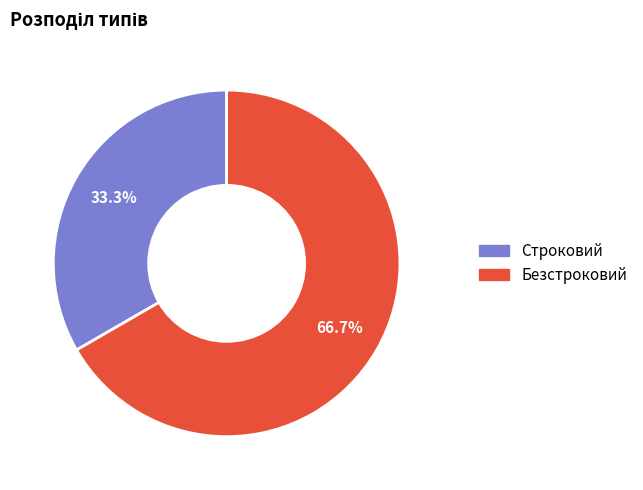

What percentage is NOT represented by Безстроковий?

33.3%